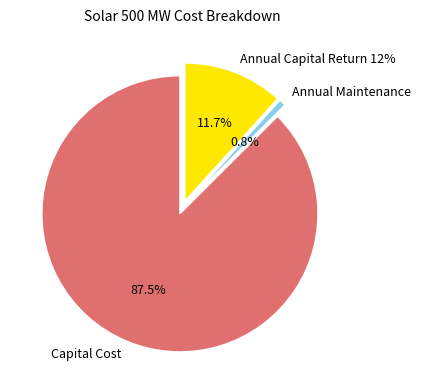

What is the smallest slice in the pie chart?

Annual Maintenance